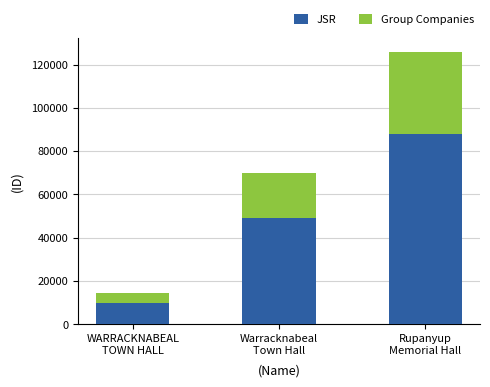

Does the chart contain any negative values?

No